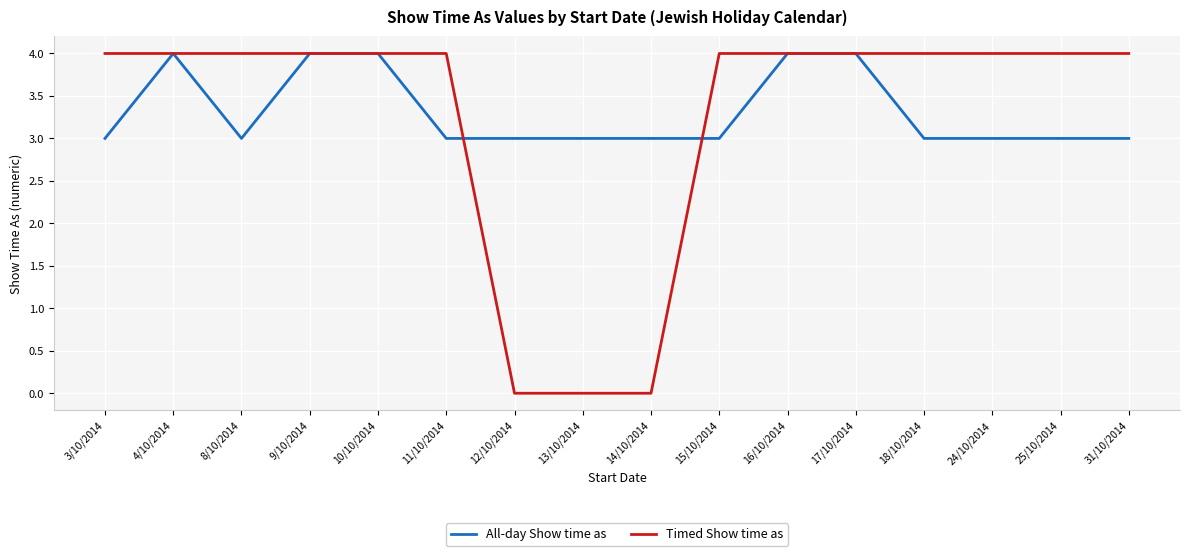

What position from the right is 18/10/2014?

4